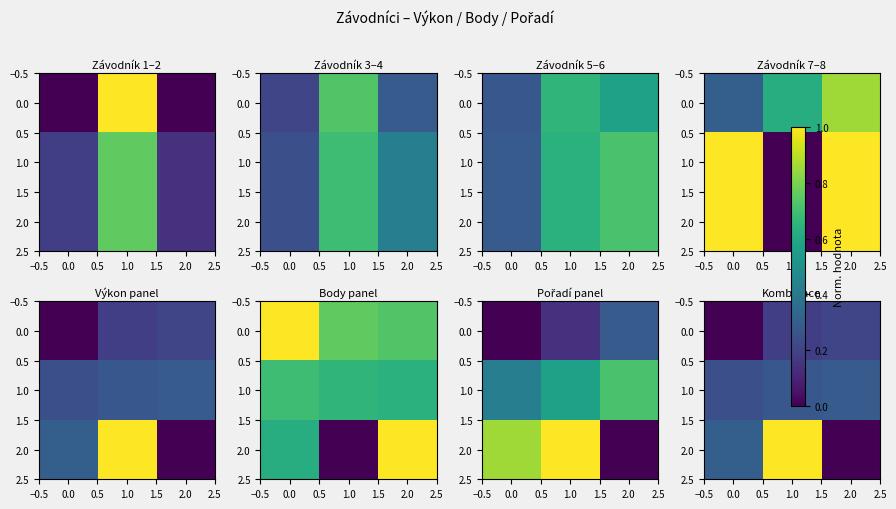

What is the average value of the 2.0 series?

0.4